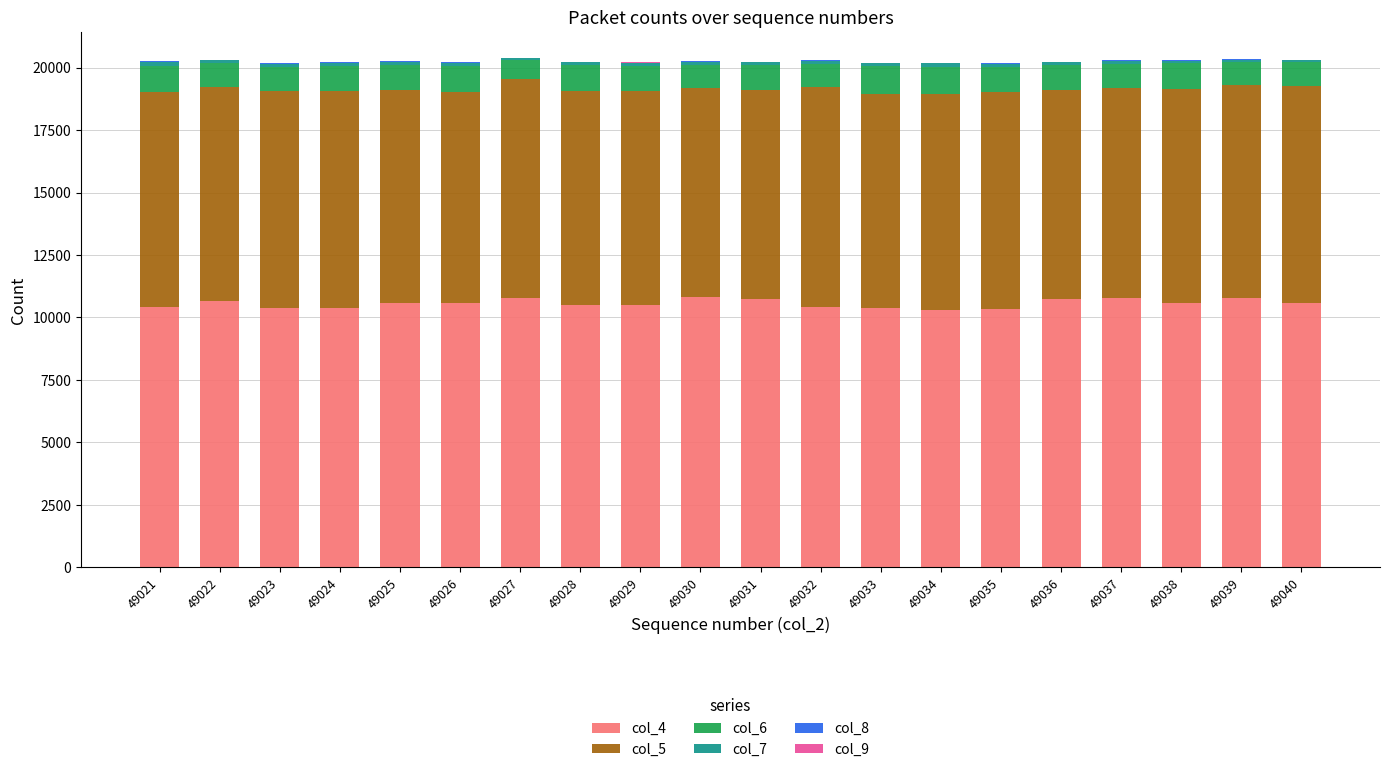

At which category is the sum across all series the highest?

49027